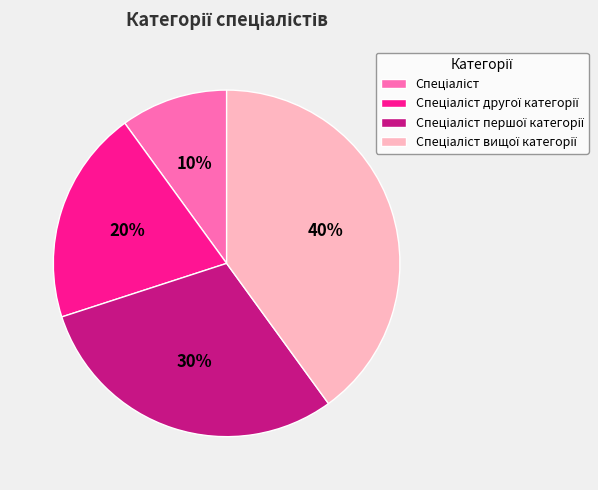

Is there any slice that represents more than half of the pie?

No